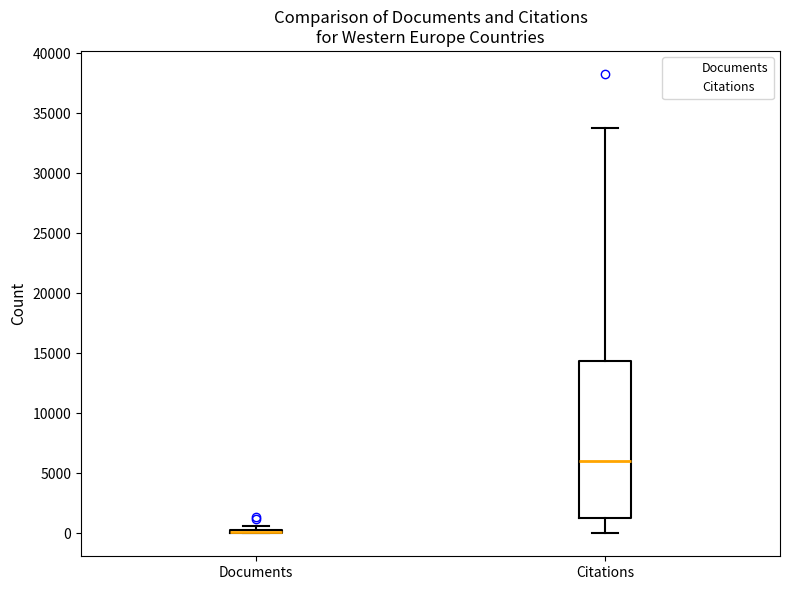

Where does the lower whisker of the box for Citations end on the y-axis? The values are not printed on the chart, so give them approximately, as read against the axis.

0